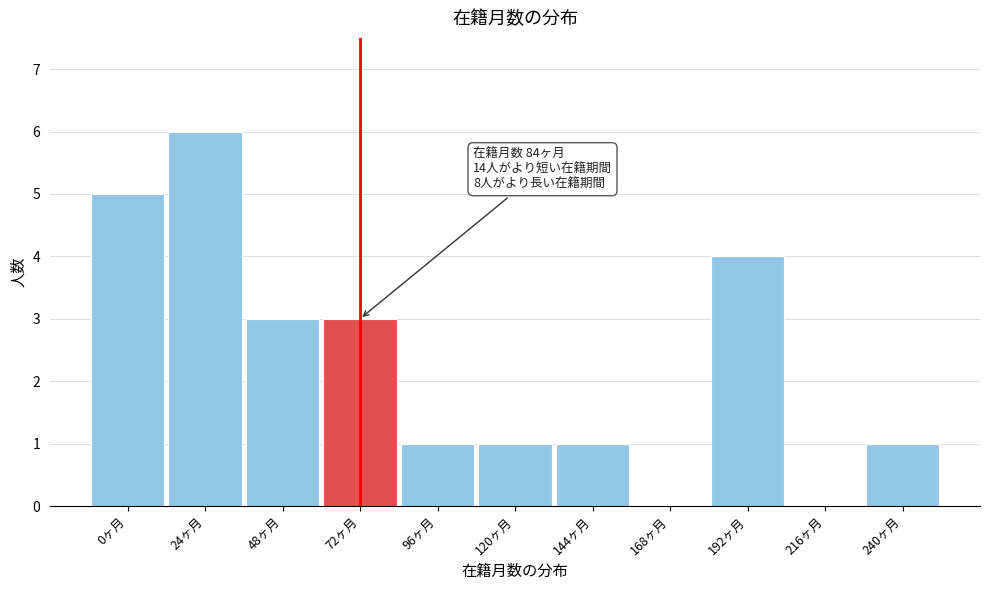

Reading right to left, extract all data points from this chart.

240ヶ月=1	216ヶ月=0	192ヶ月=4	168ヶ月=0	144ヶ月=1	120ヶ月=1	96ヶ月=1	72ヶ月=3	48ヶ月=3	24ヶ月=6	0ヶ月=5